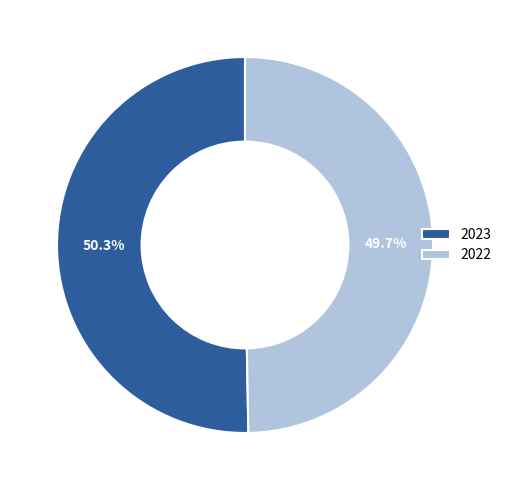

Which category has the biggest portion of the pie?

2023